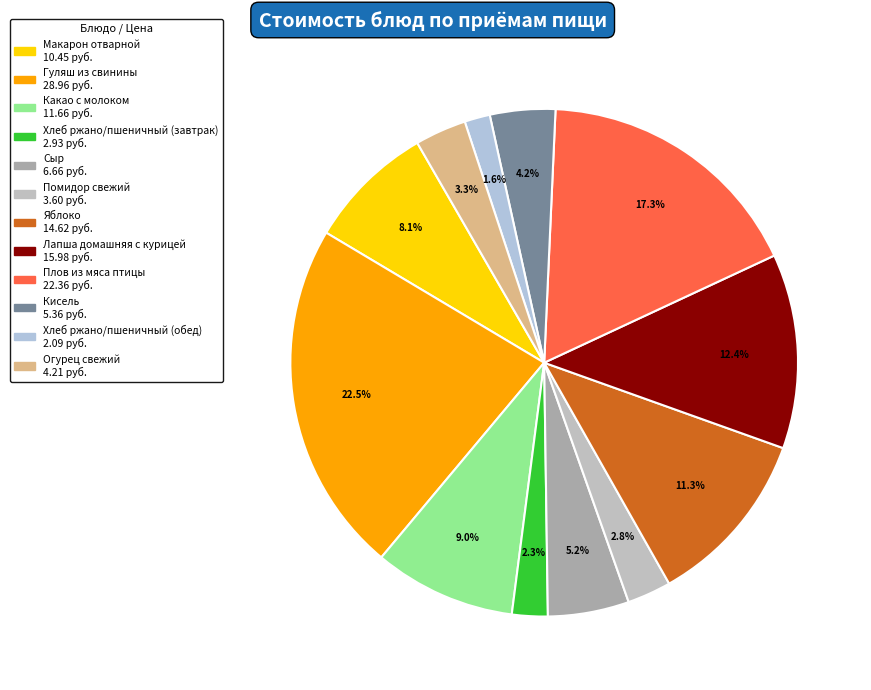

Which slice is the smallest?

Хлеб ржано/пшеничный (обед)